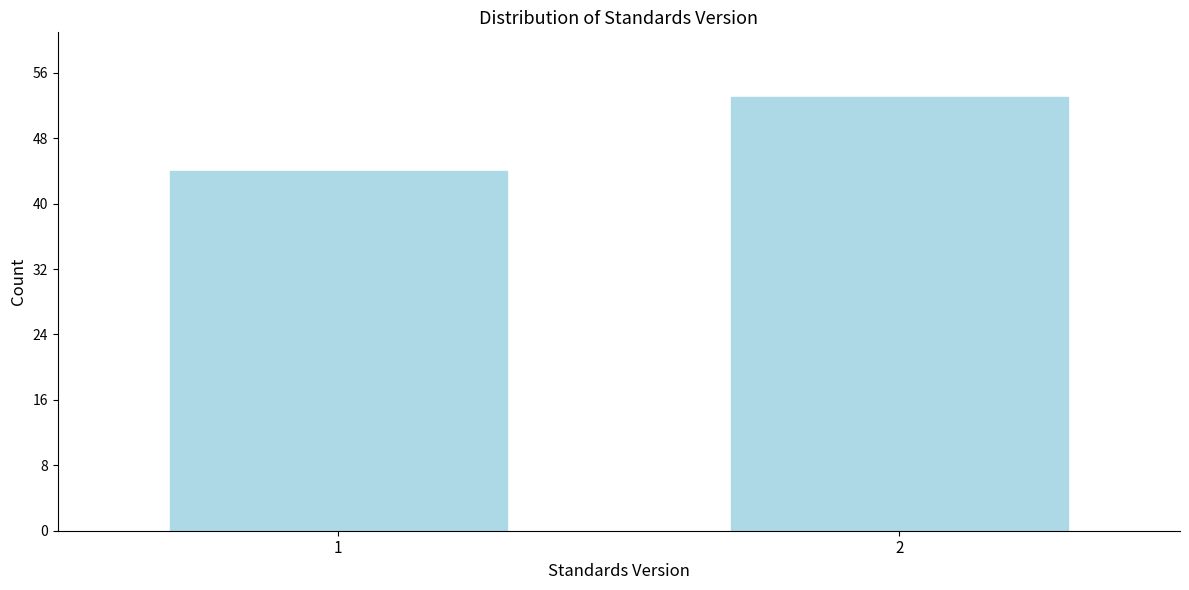

Reading right to left, transcribe all the data shown in this chart.

53	44